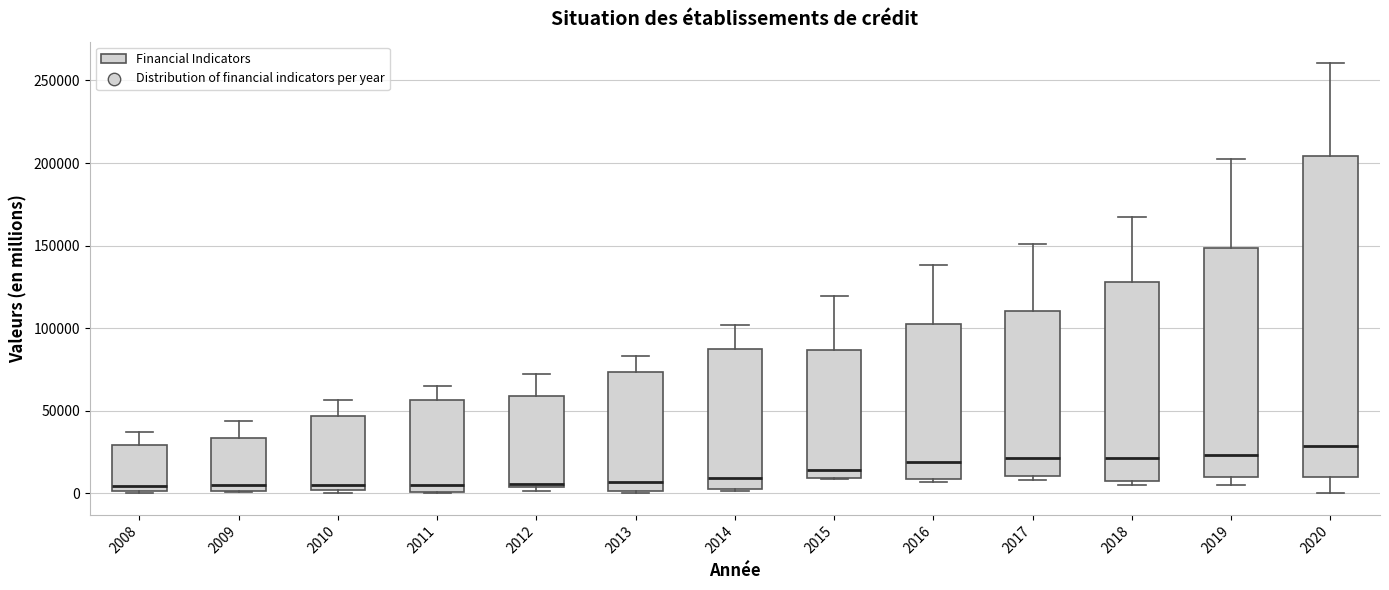

Reading left to right, transcribe this box plot: for each box, give where its median line is, the range the box spans, and where its two whiskers end, as read against the y-axis. The values are not printed on the chart, so give them approximately, as read against the axis.

2008: median 5000, box 0 to 30000, whiskers 0 to 35000
2009: median 5000, box 0 to 35000, whiskers 0 to 45000
2010: median 5000, box 0 to 45000, whiskers 0 (just below the box's lower edge) to 55000
2011: median 5000, box 0 to 55000, whiskers 0 to 65000
2012: median 5000, box 5000 to 60000, whiskers 0 to 70000
2013: median 5000, box 0 to 75000, whiskers 0 to 85000
2014: median 10000, box 5000 to 85000, whiskers 0 to 100000
2015: median 15000, box 10000 to 85000, whiskers 10000 to 120000
2016: median 20000, box 10000 to 100000, whiskers 5000 to 140000
2017: median 20000, box 10000 to 110000, whiskers 10000 (just below the box's lower edge) to 150000
2018: median 20000, box 10000 to 130000, whiskers 5000 to 165000
2019: median 25000, box 10000 to 150000, whiskers 5000 to 200000
2020: median 30000, box 10000 to 205000, whiskers 0 to 260000